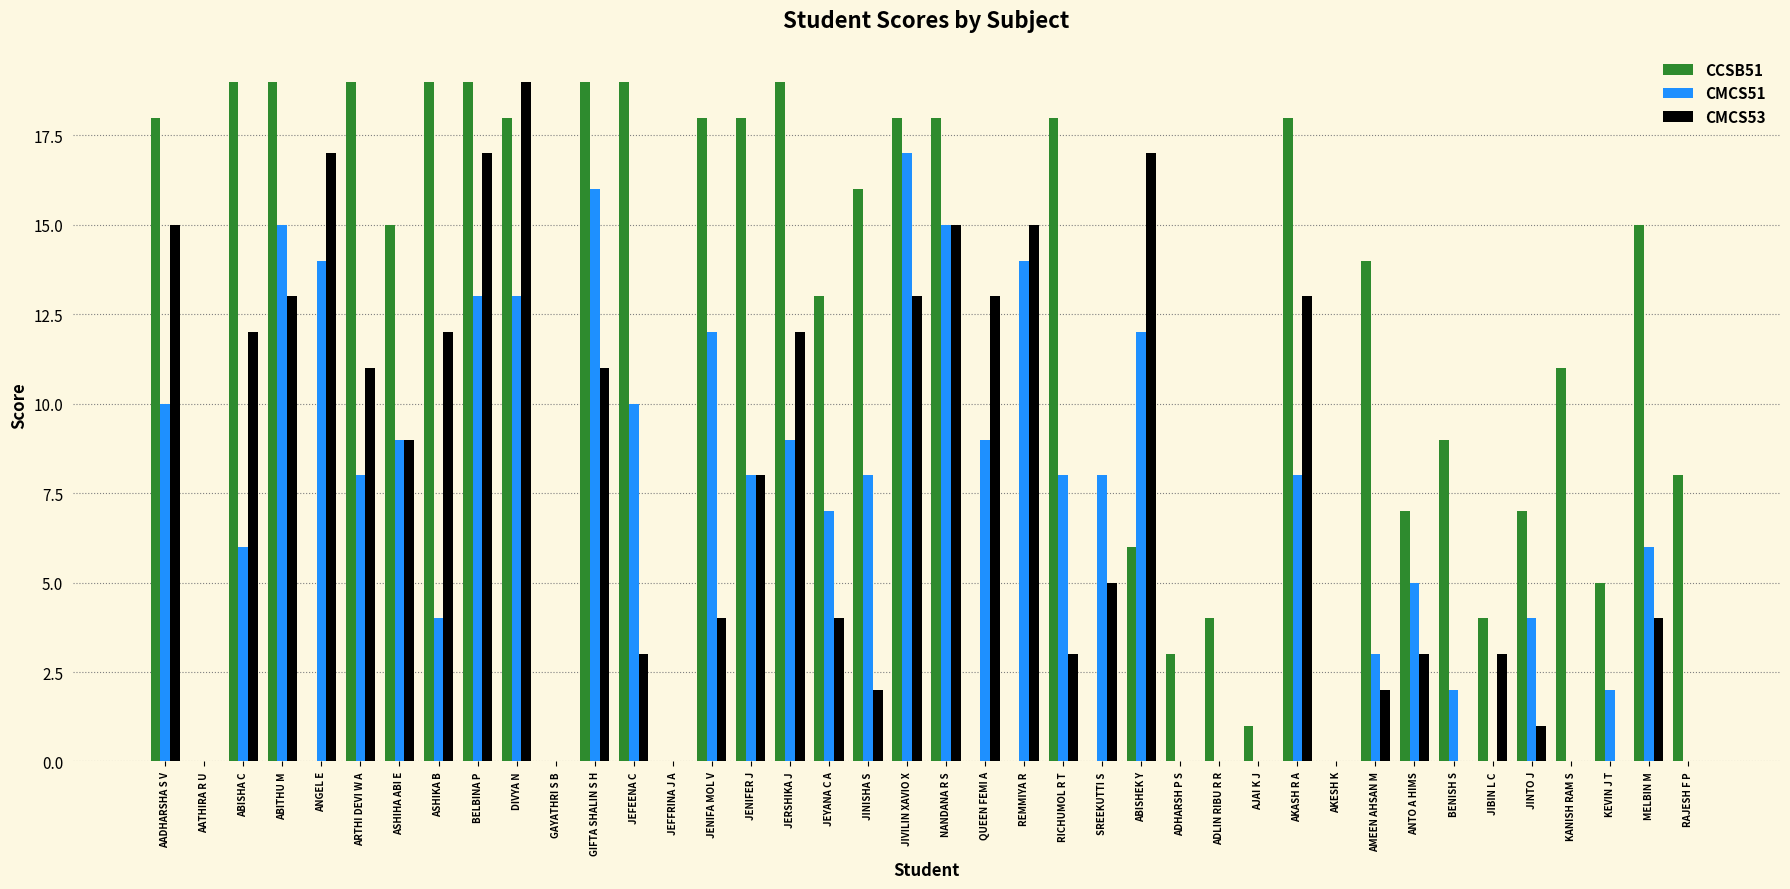

What is the approximate value of CCSB51 at GIFTA SHALIN S H, to the nearest 10?

20